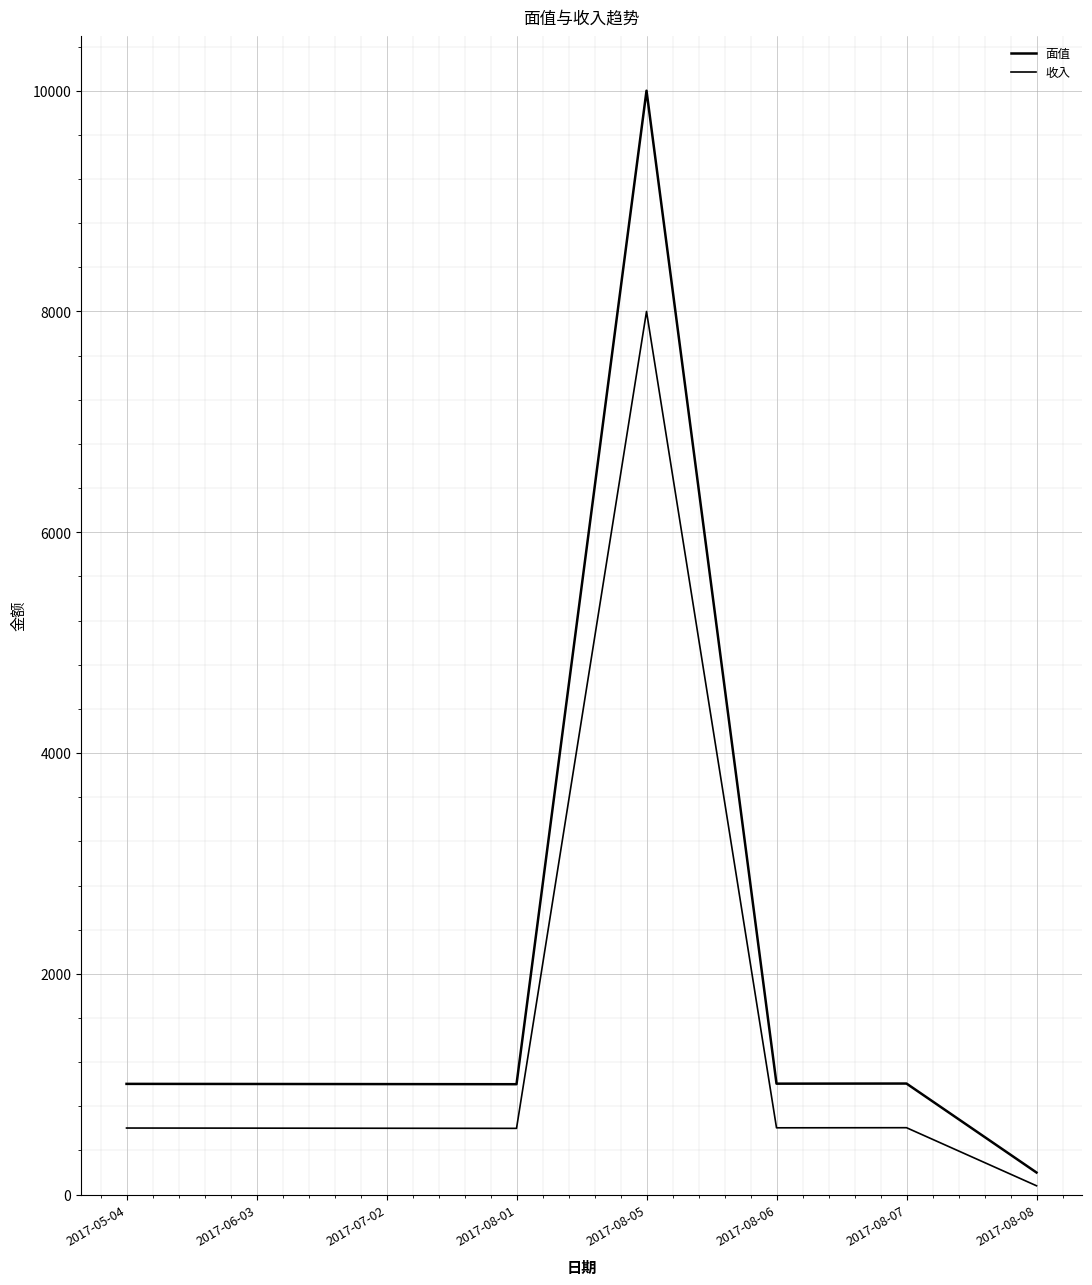

At which category is the sum across all series the highest?

2017-08-05